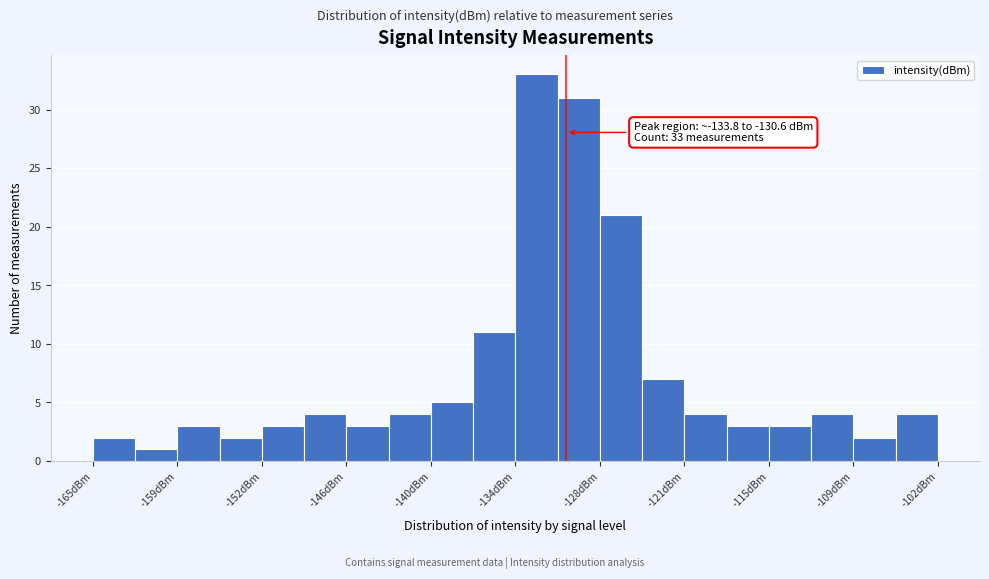

Read against the x-axis, roughly where is the centre of the tallest bar?

-132